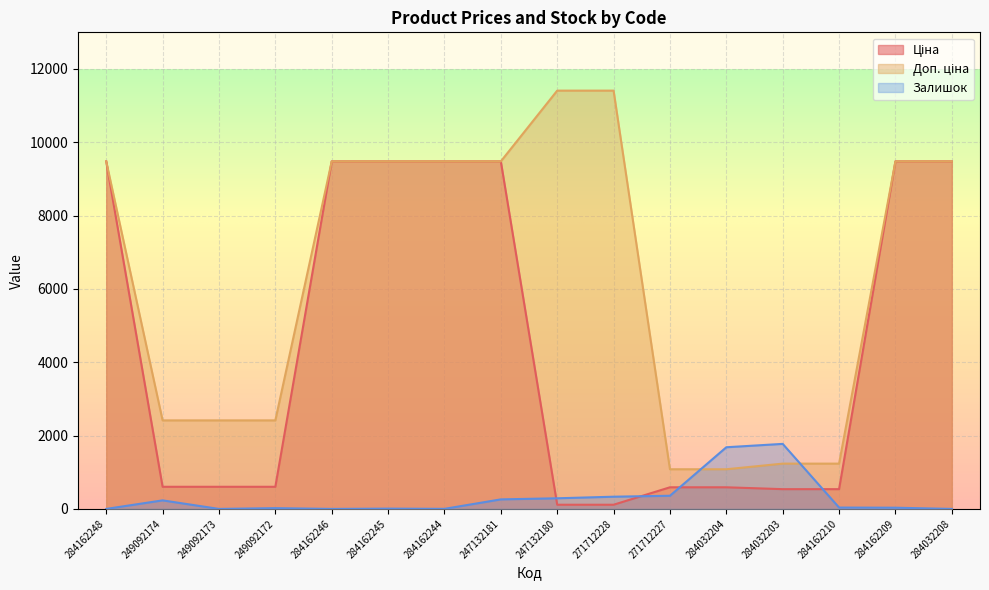

Is the value of Ціна at 271712227 greater than the value of Доп. ціна at 249092173?

No